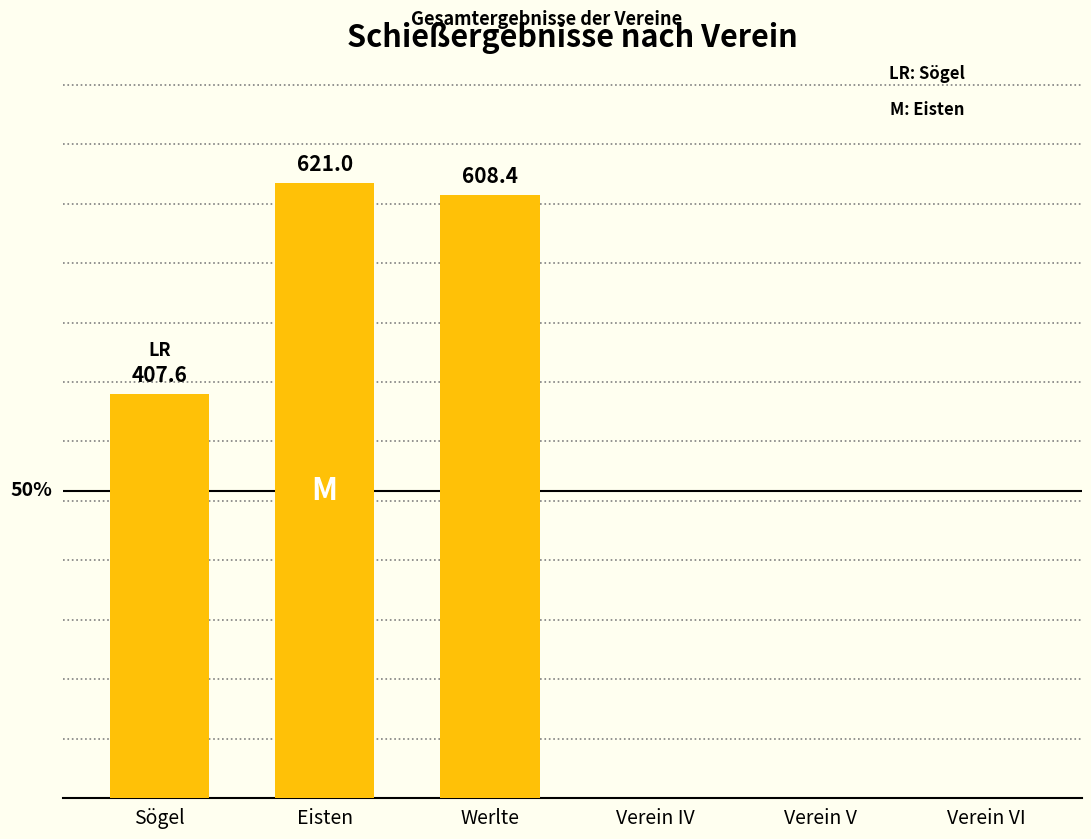

Between Eisten and Verein V, which is larger?

Eisten